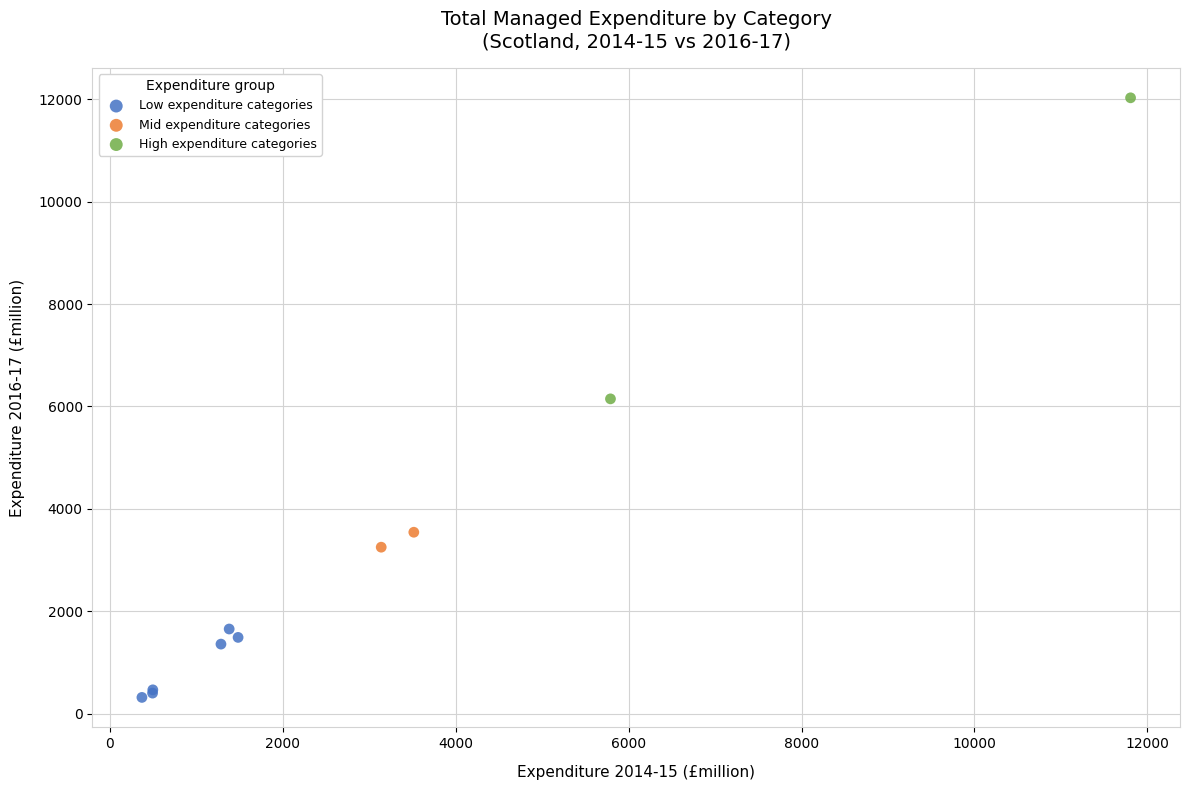

Which series has the largest Y range (max minus min)?

High expenditure categories